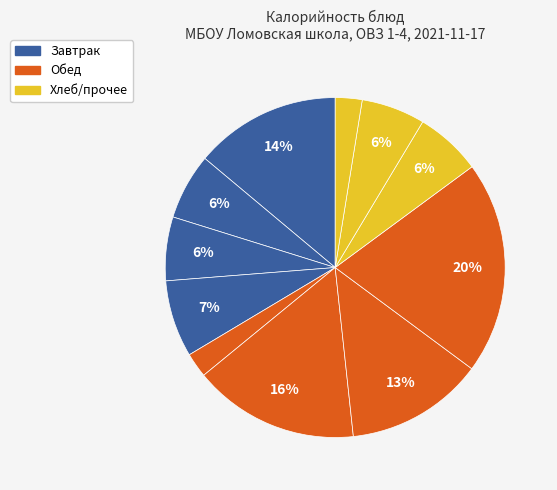

How many slices are in this pie chart?

11